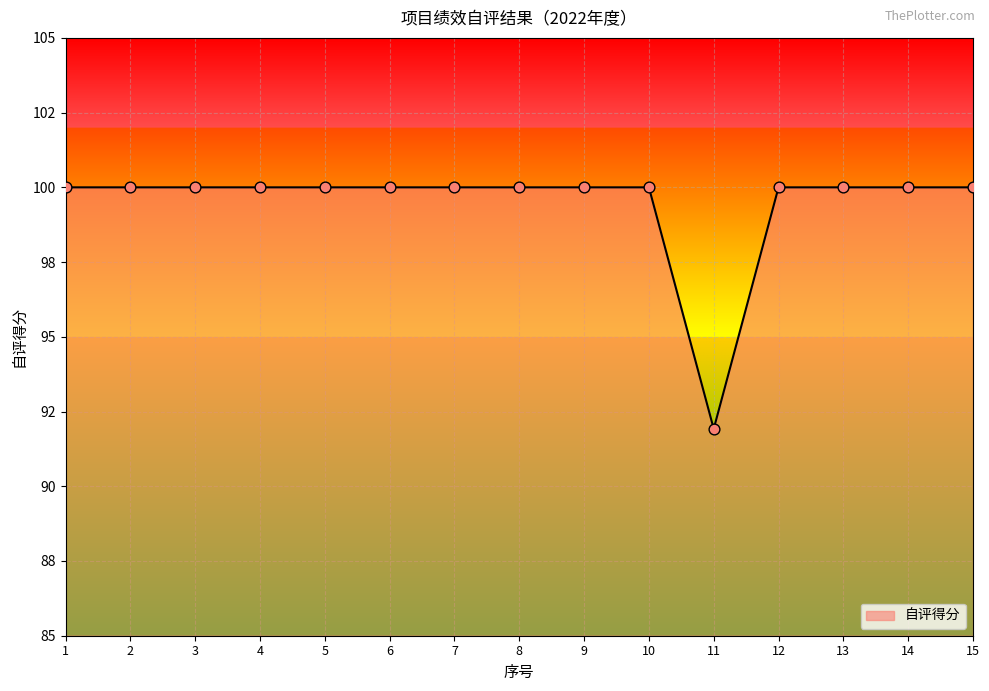

Which has a higher value, 10 or 13?

10